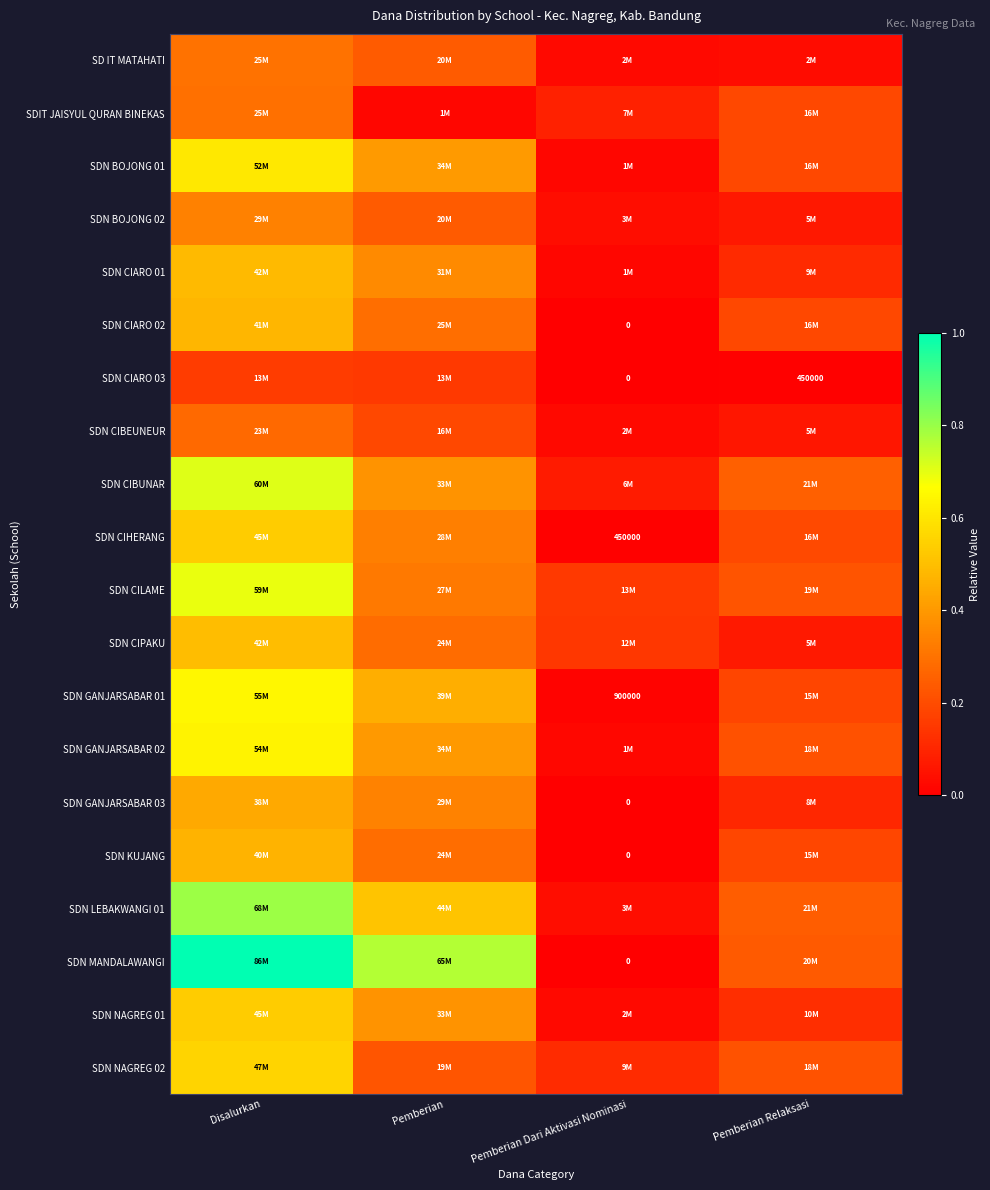

What is the sum of the SDN CILAME values at Pemberian Dari Aktivasi Nominasi and Pemberian?

0.5